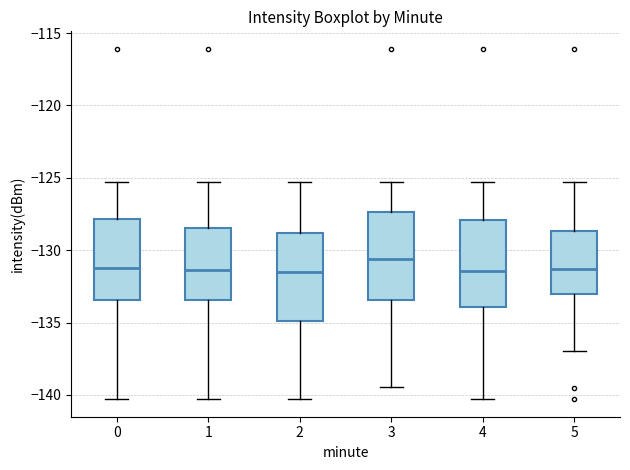

Where is the lower edge of the box at x = 2 on the y-axis? The values are not printed on the chart, so give them approximately, as read against the axis.

-135.0